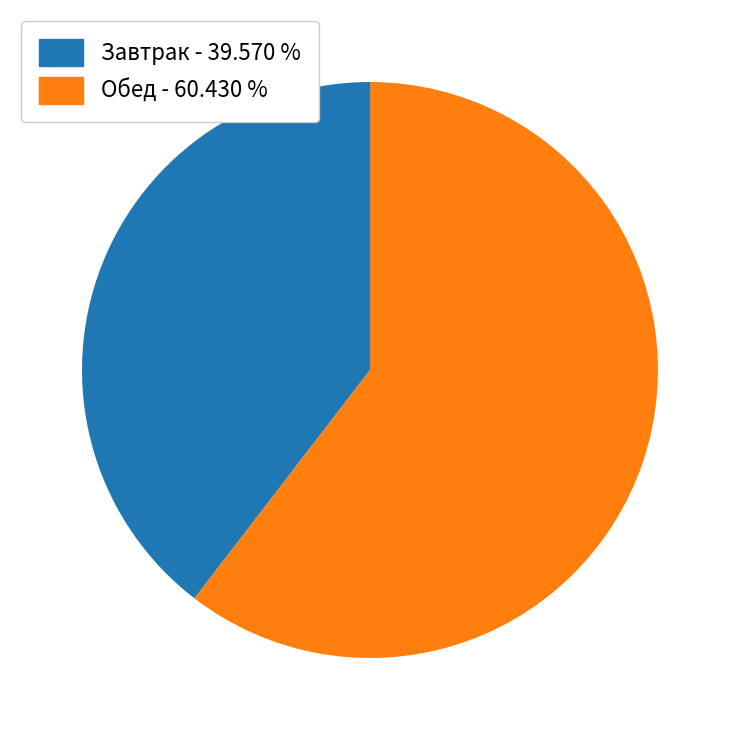

What is the majority slice?

Обед - 60.430 %